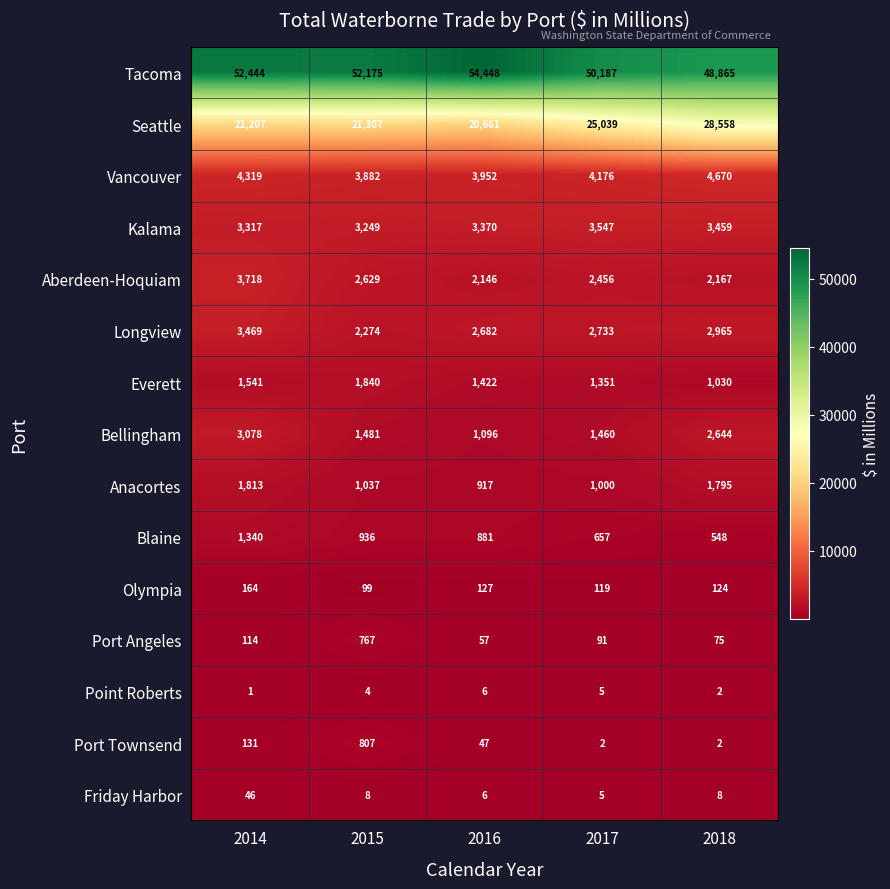

Which series changed the most between 2015 and 2016?

Tacoma